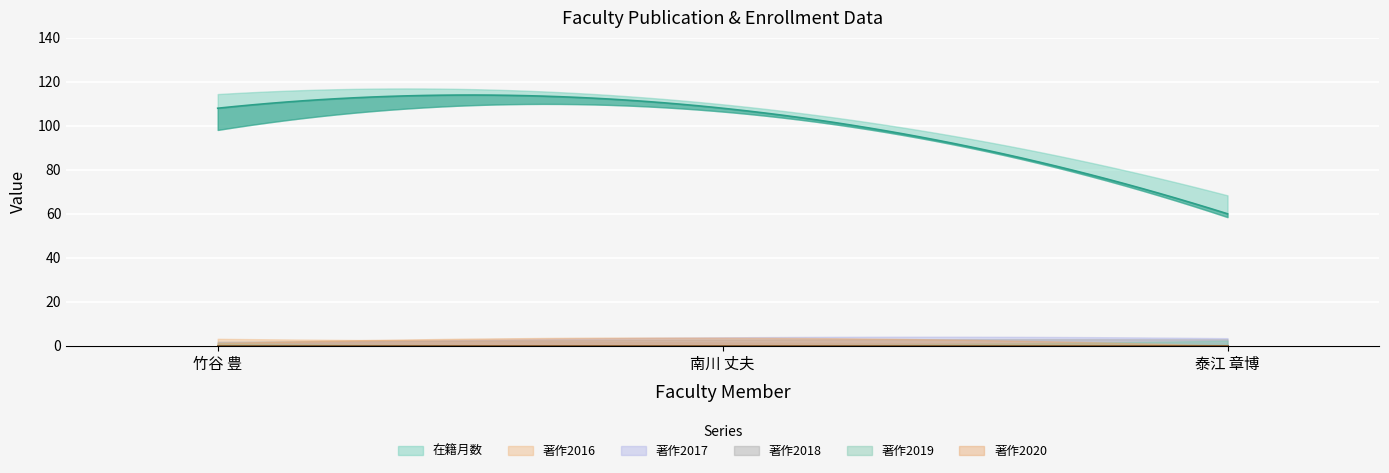

What is the total value across all series at 泰江 章博?

60